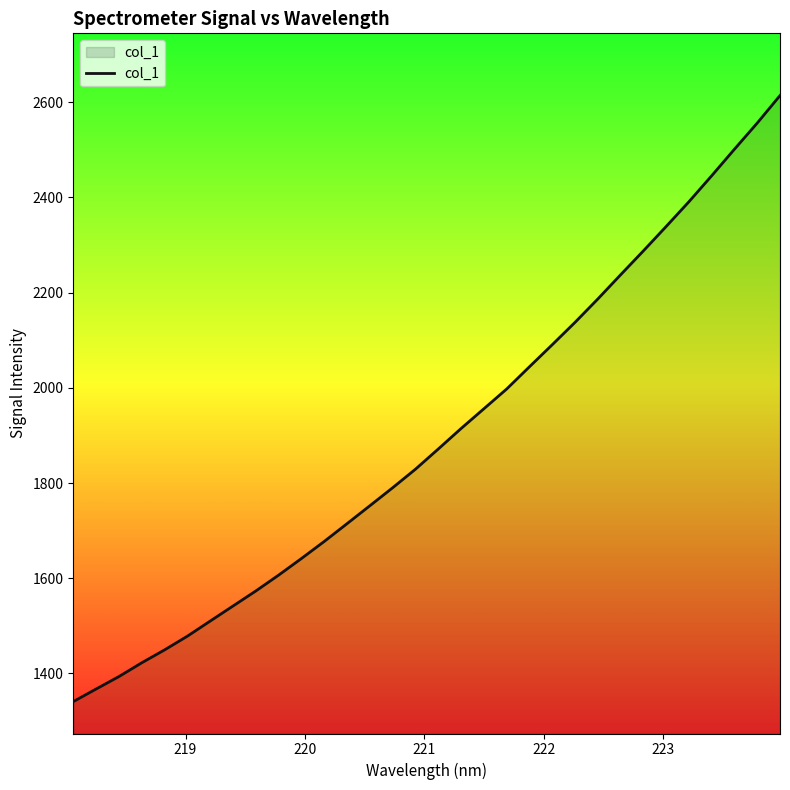

What is the difference between the maximum and minimum values?

1273.4